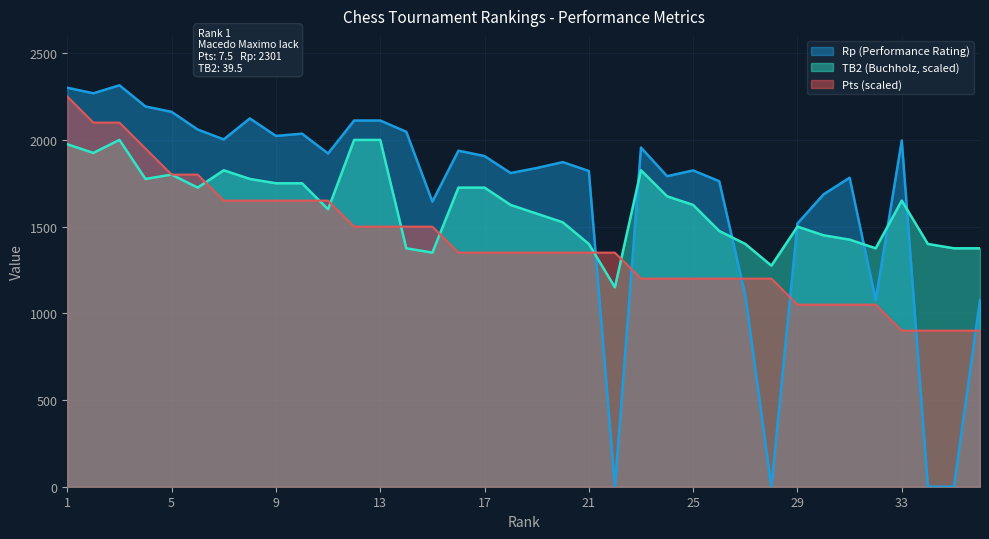

In TB2, how many points are higher than both neighbors (excluding endpoints)?

6